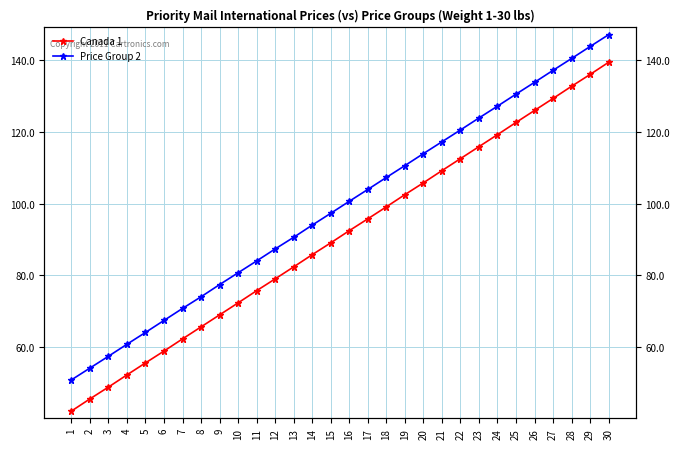

Between 11 and 24, which series saw the biggest shift?

Canada 1